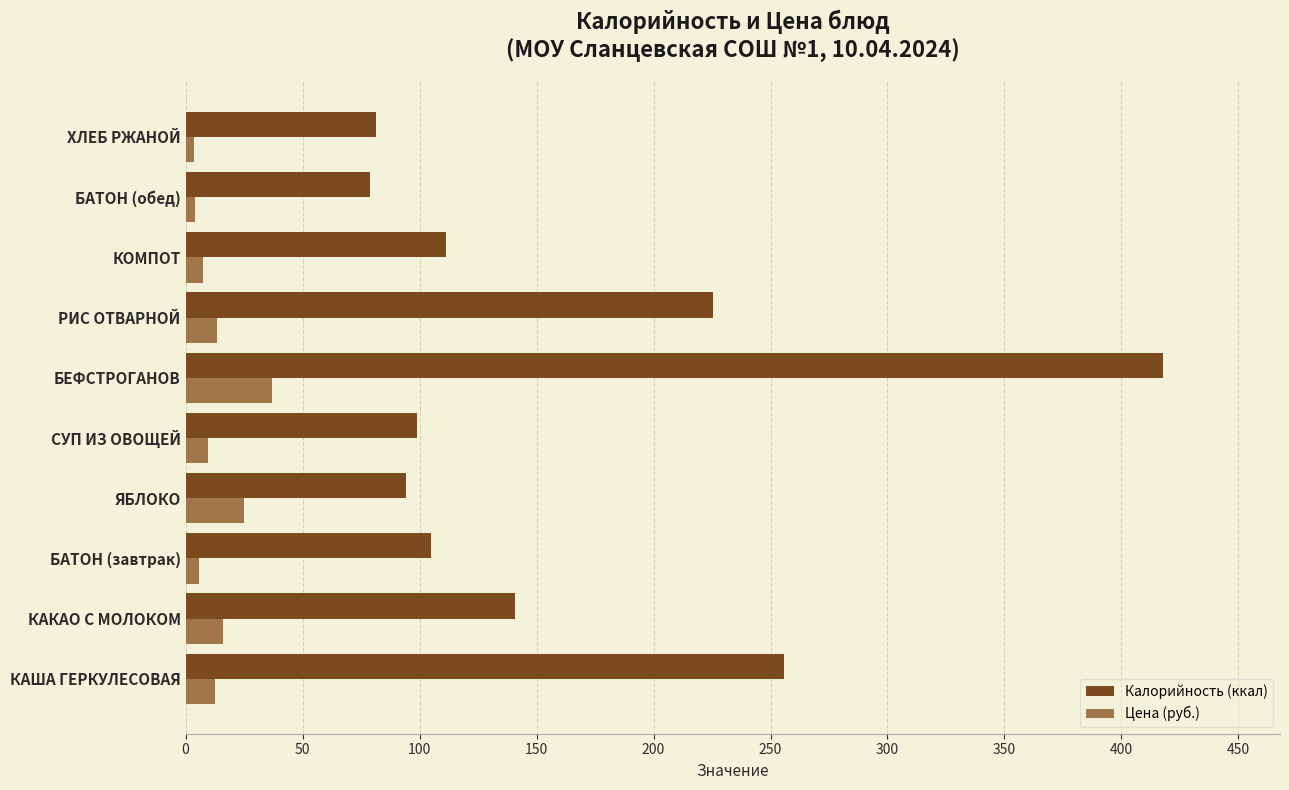

At which label does Калорийность (ккал) reach its peak?

БЕФСТРОГАНОВ